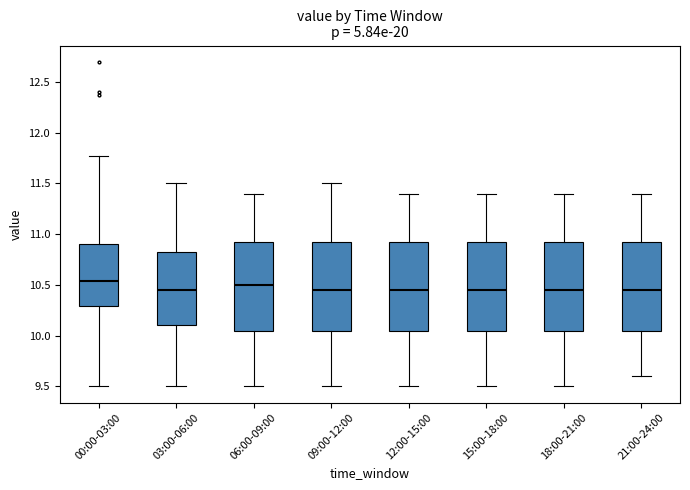

Where does the lower whisker of the box for 12:00-15:00 end on the y-axis? The values are not printed on the chart, so give them approximately, as read against the axis.

9.50